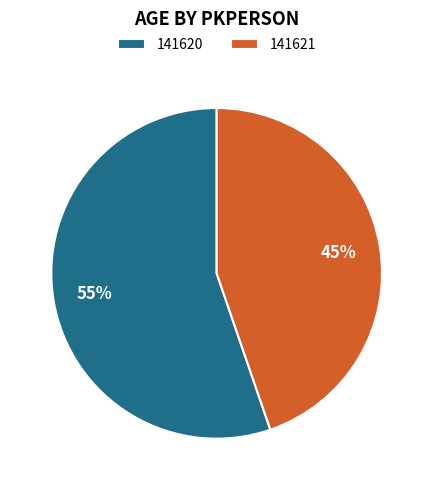

Is it true that 141620 is 55% of the pie?

True